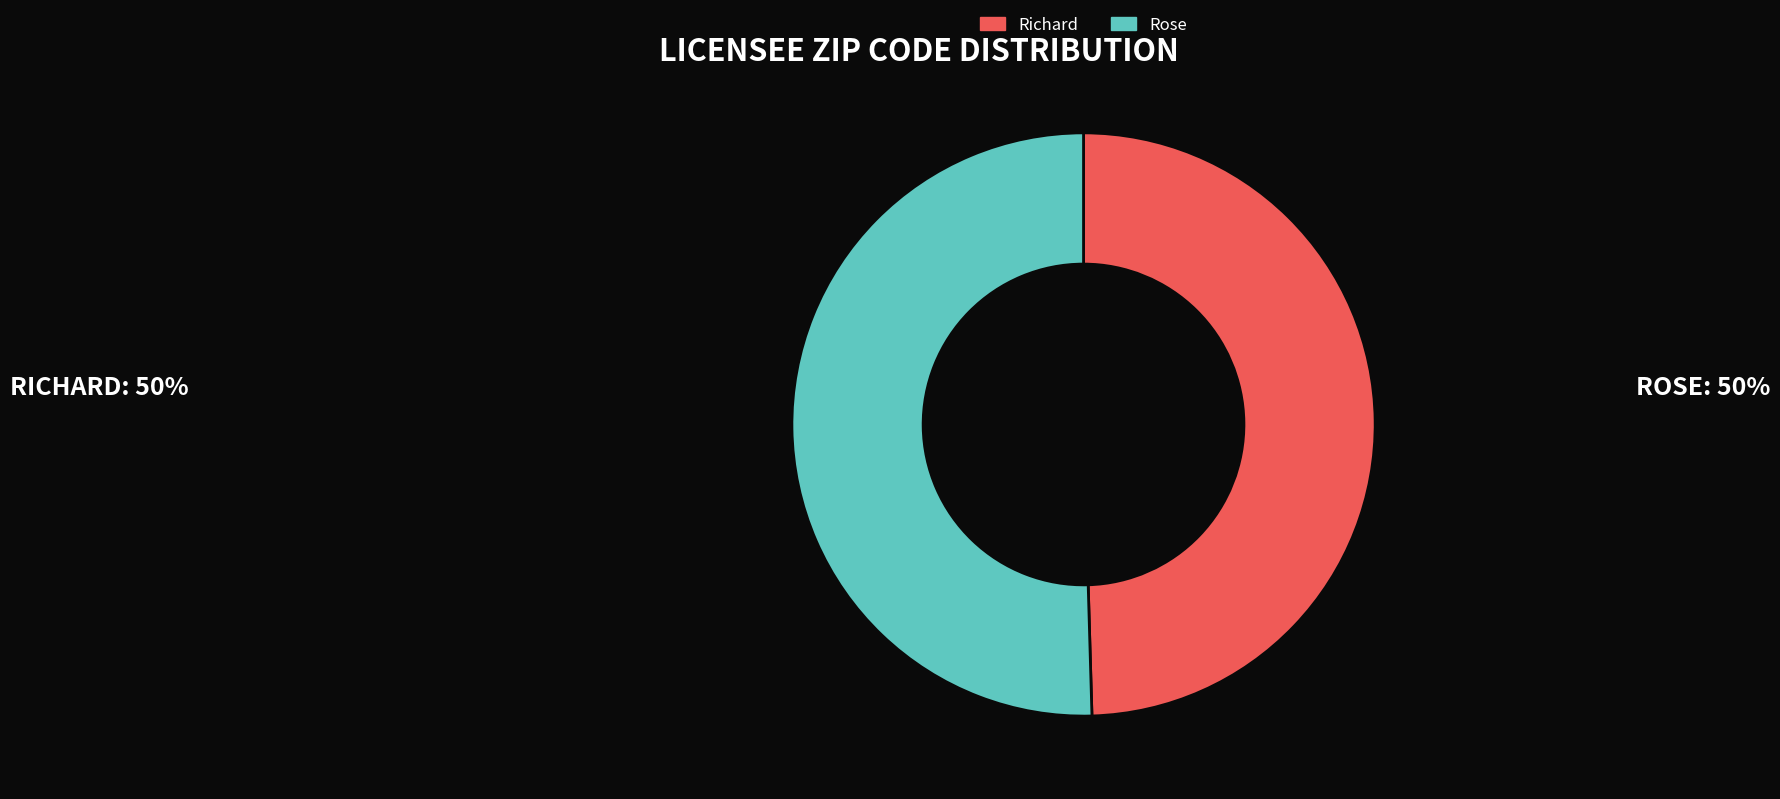

Rank the categories by value from highest to lowest.

Rose, Richard